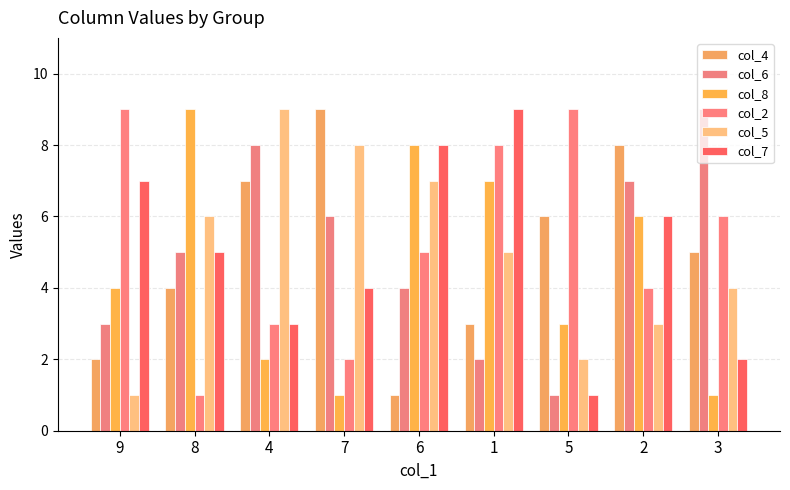

Rank the series at 8 from lowest to highest value.

col_2, col_4, col_6, col_7, col_5, col_8